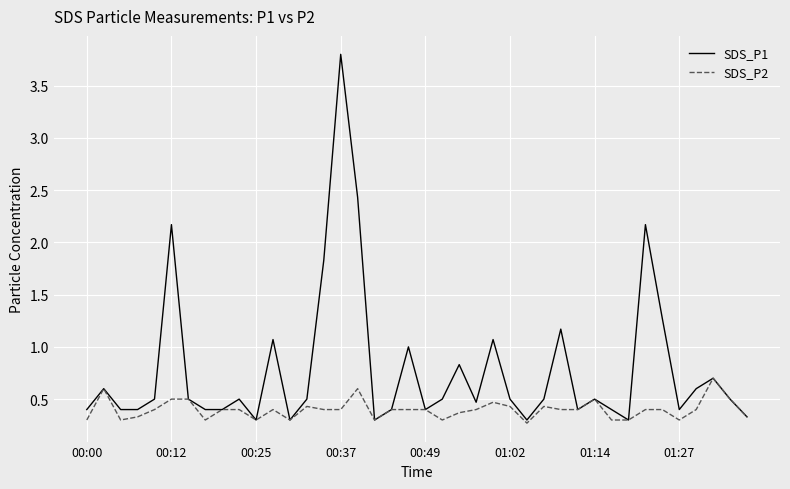

What are all the series names shown in the legend?

SDS_P1, SDS_P2